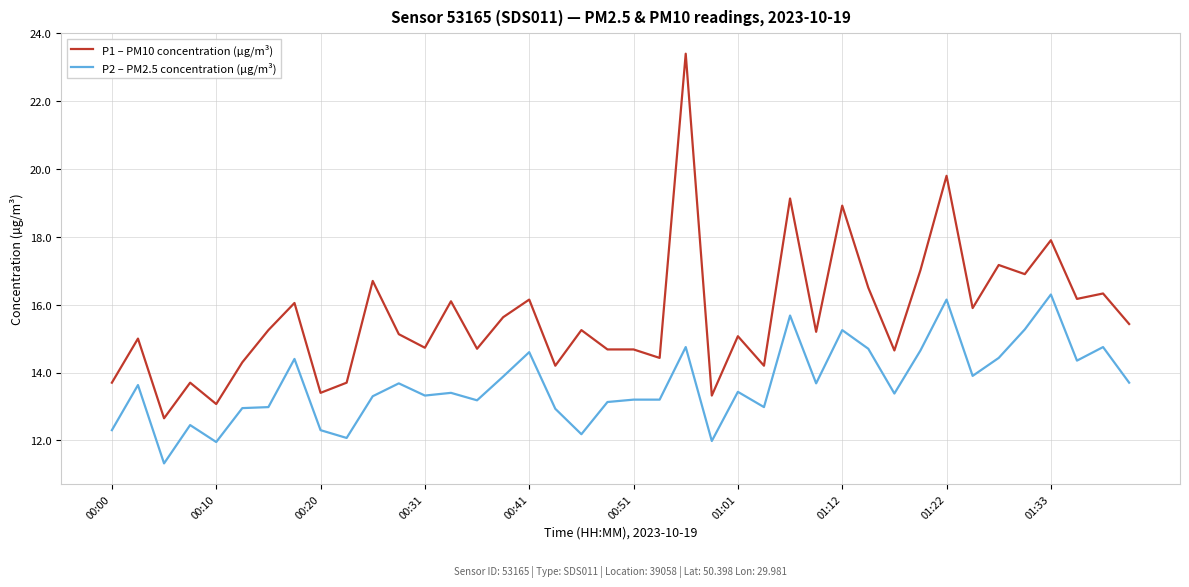

List the series in order of their peak value, lowest first.

P2 – PM2.5 concentration (µg/m³), P1 – PM10 concentration (µg/m³)